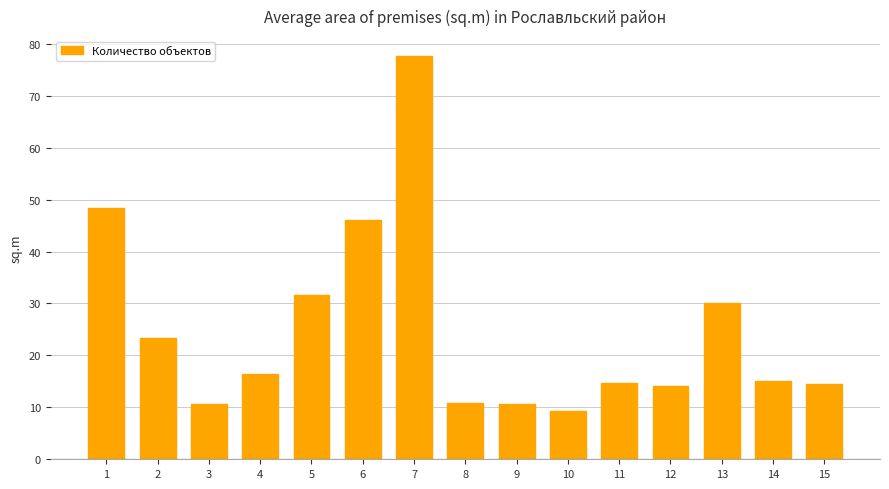

What is the average value?

24.9